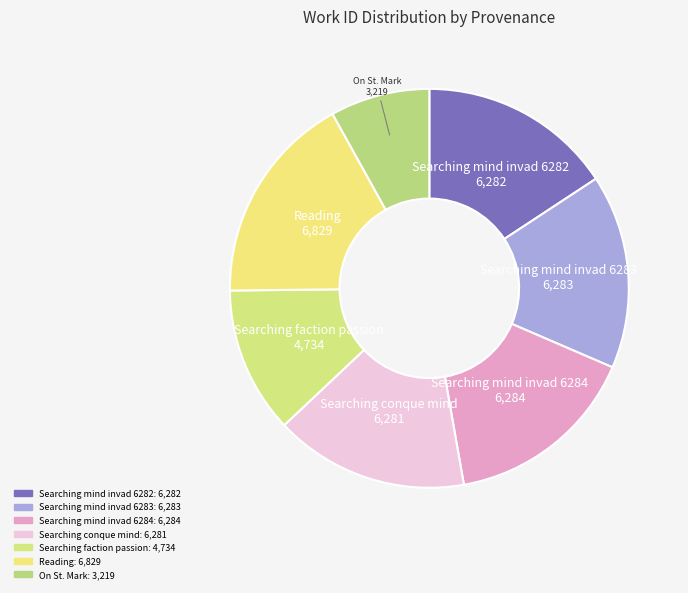

Rank the categories by value from highest to lowest.

Reading, Searching mind invad 6284, Searching mind invad 6283, Searching mind invad 6282, Searching conque mind, Searching faction passion, On St. Mark